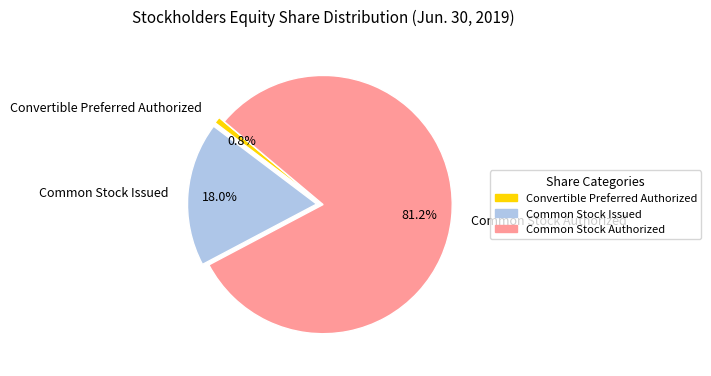

True or false: Convertible Preferred Authorized accounts for 1% of the total.

True